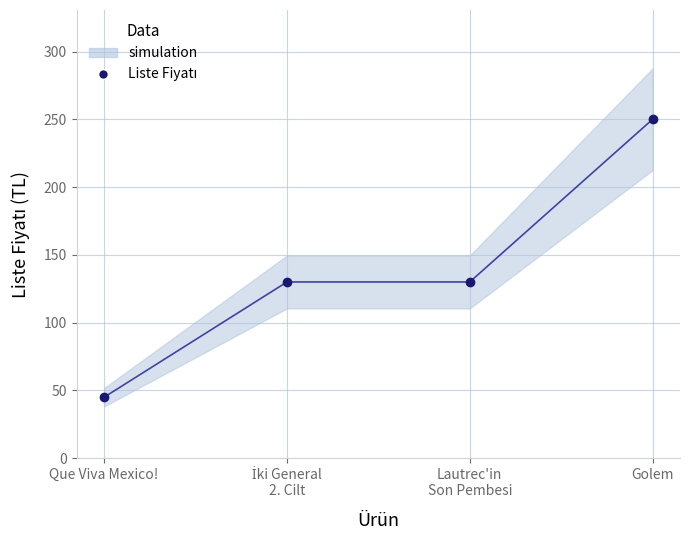

Approximately how many times larger is the value at Lautrec'in
Son Pembesi compared to İki General
2. Cilt?

1.0